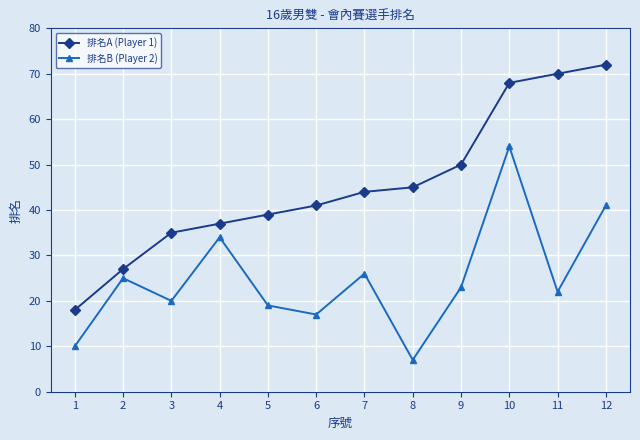

What is the difference between the 排名A (Player 1) values at 9 and 11?

20